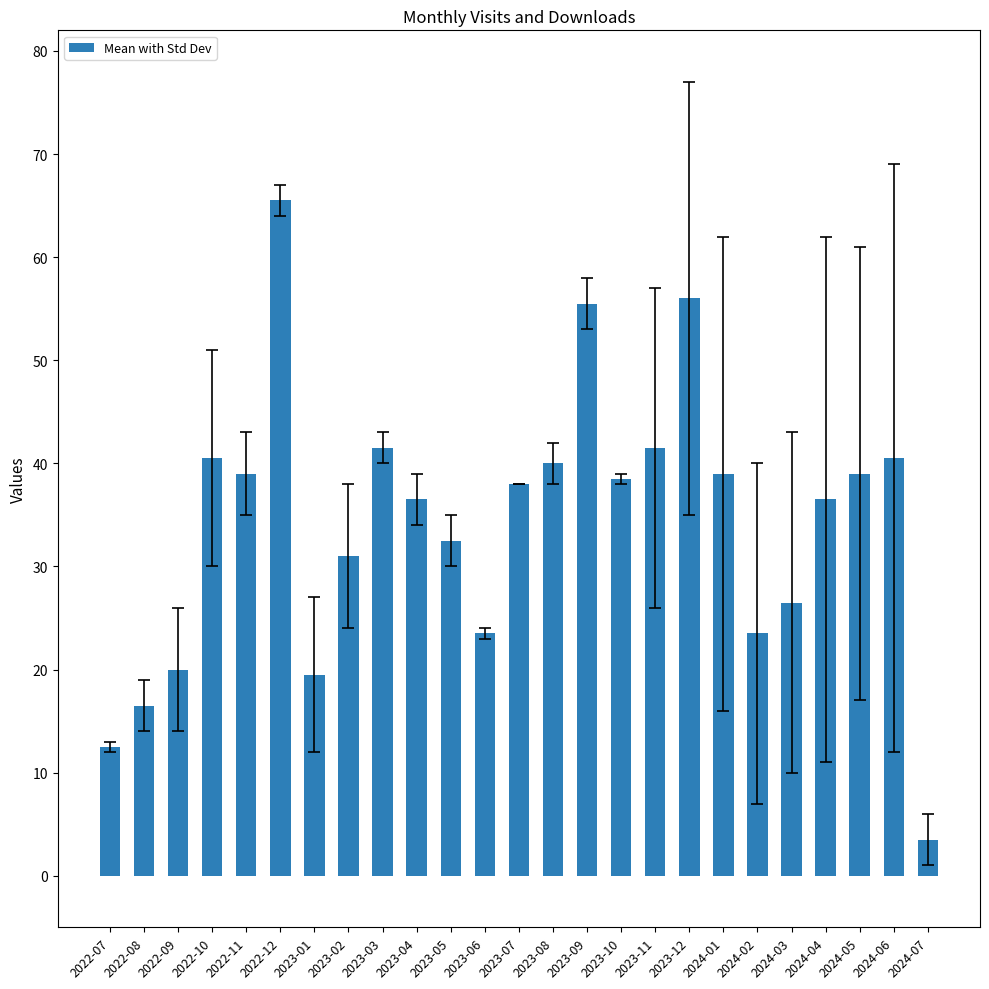

Between 2022-07 and 2023-09, which is larger?

2023-09